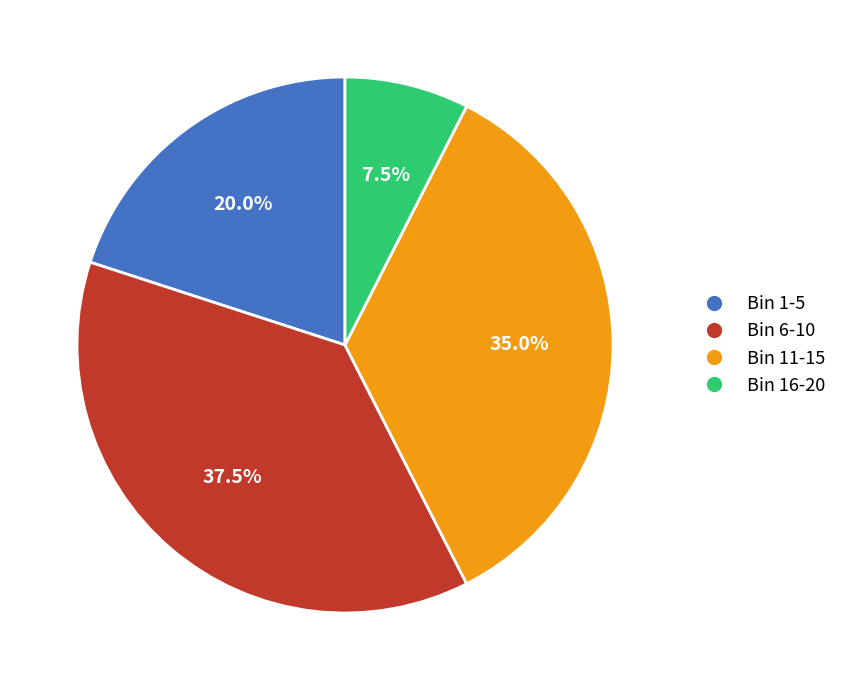

Is the sum of Bin 11-15 and Bin 16-20 greater than half?

No